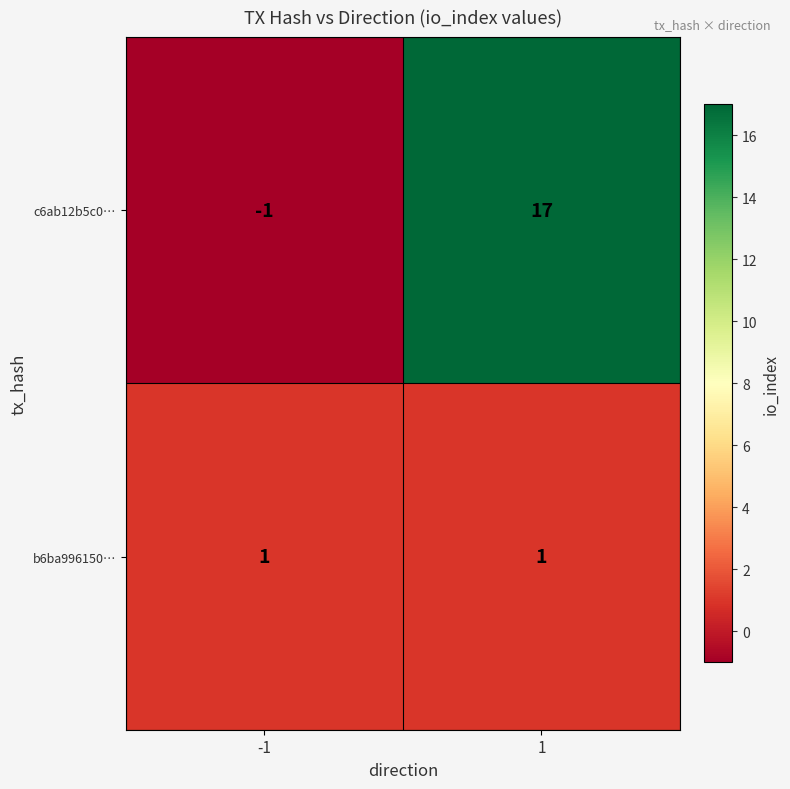

Is the value of b6ba996150… at 1 greater than the value of c6ab12b5c0… at -1?

Yes